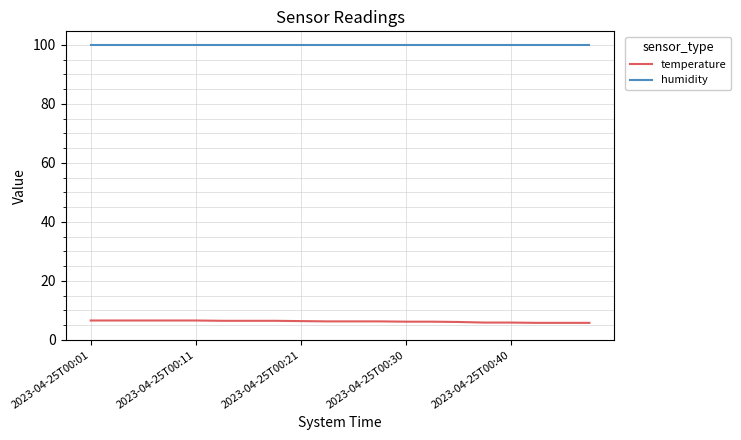

Which series has the largest total across all categories?

humidity